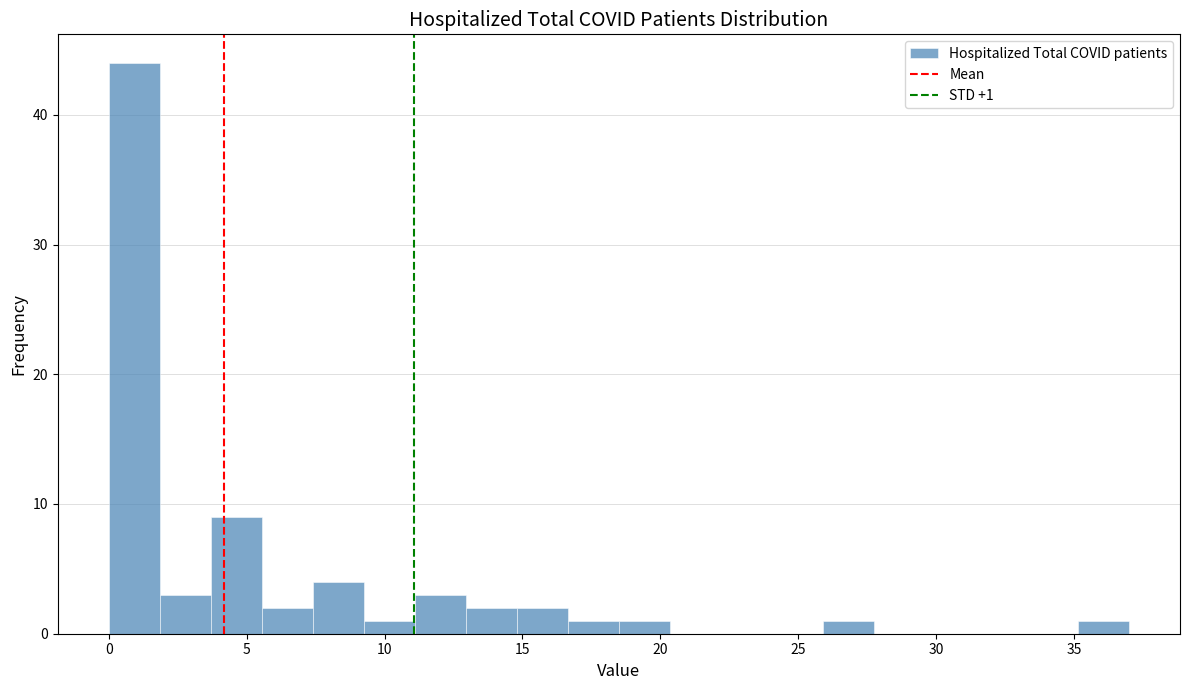

Read against the x-axis, roughly where is the centre of the tallest bar?

1.0